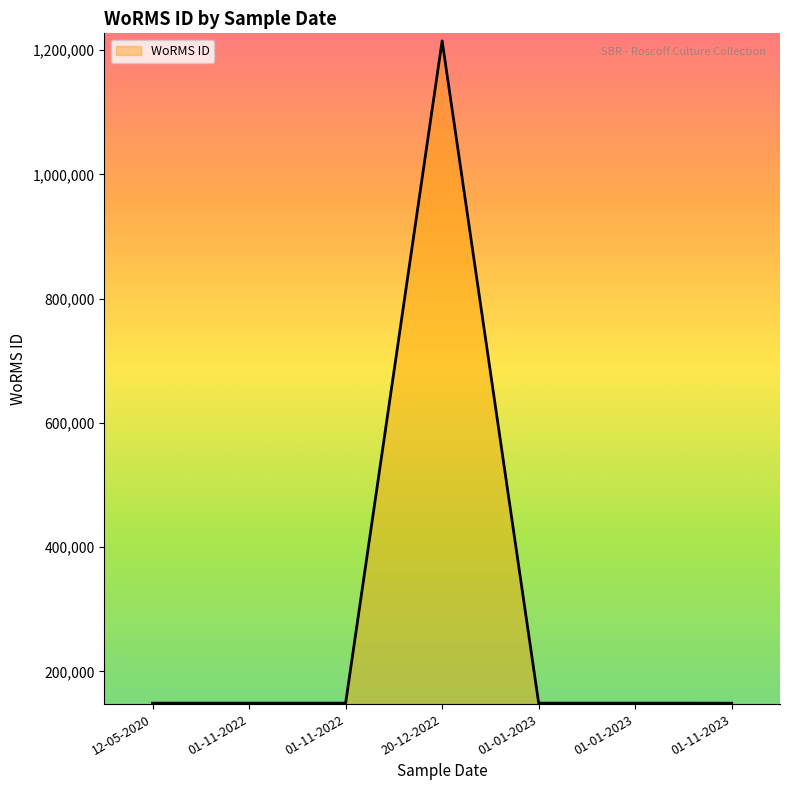

How many categories are shown in the chart?

7